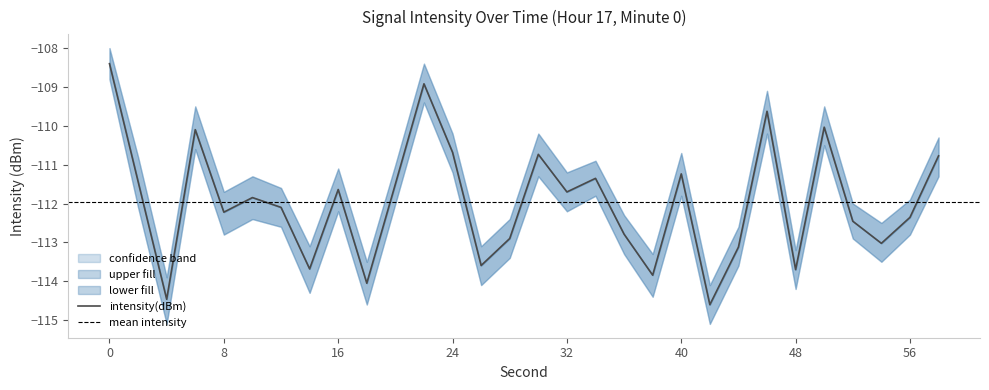

True or false: lower_band and intensity(dBm) cross at least once.

False